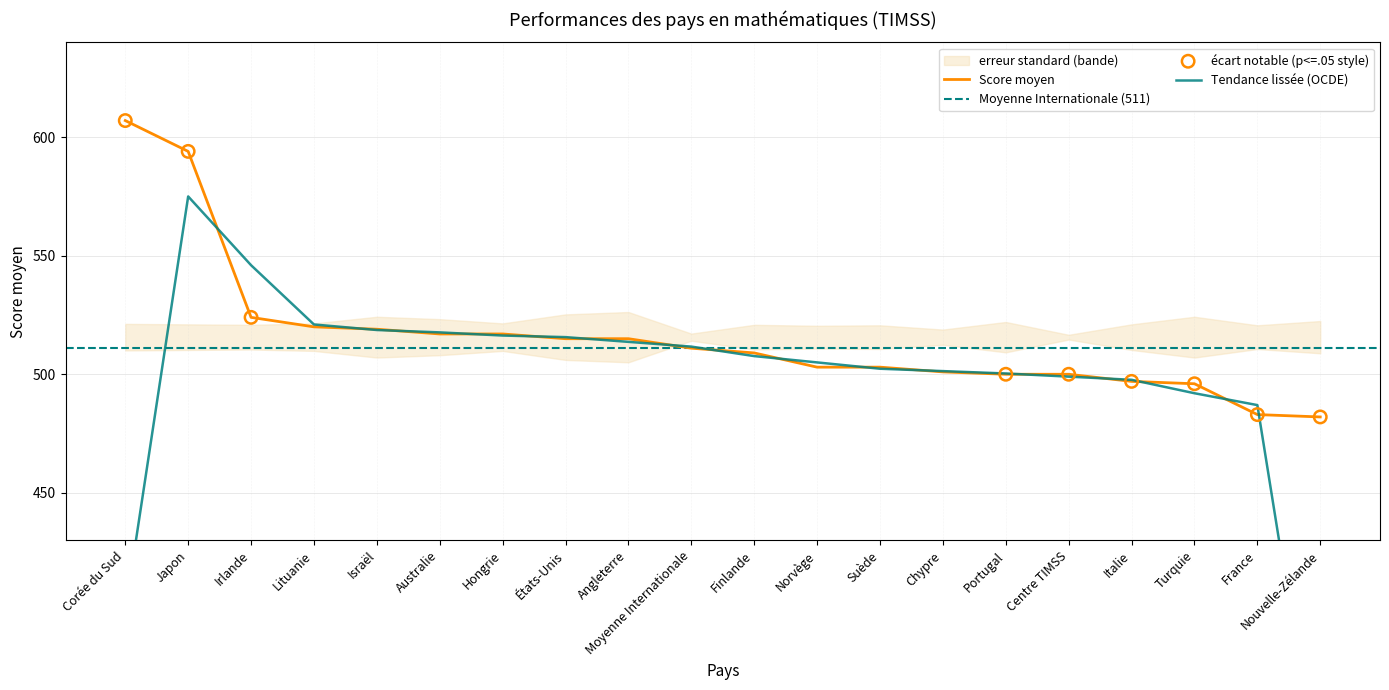

What is the ratio of the value at Japon to the value at Corée du Sud?

1.0